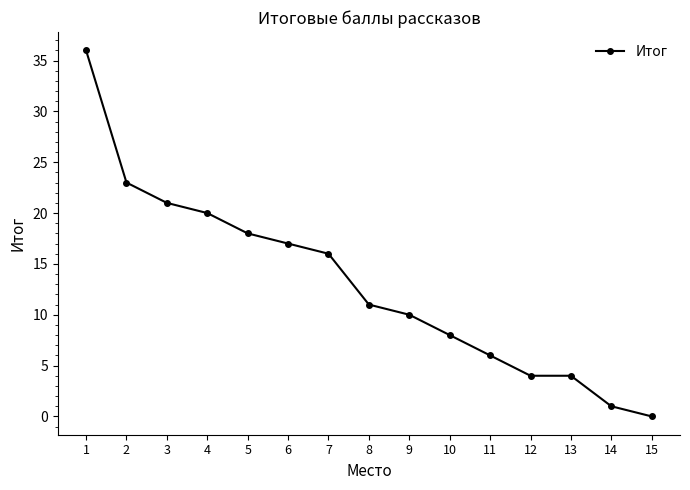

The chart shows a value of 13 at 1. True or false?

False